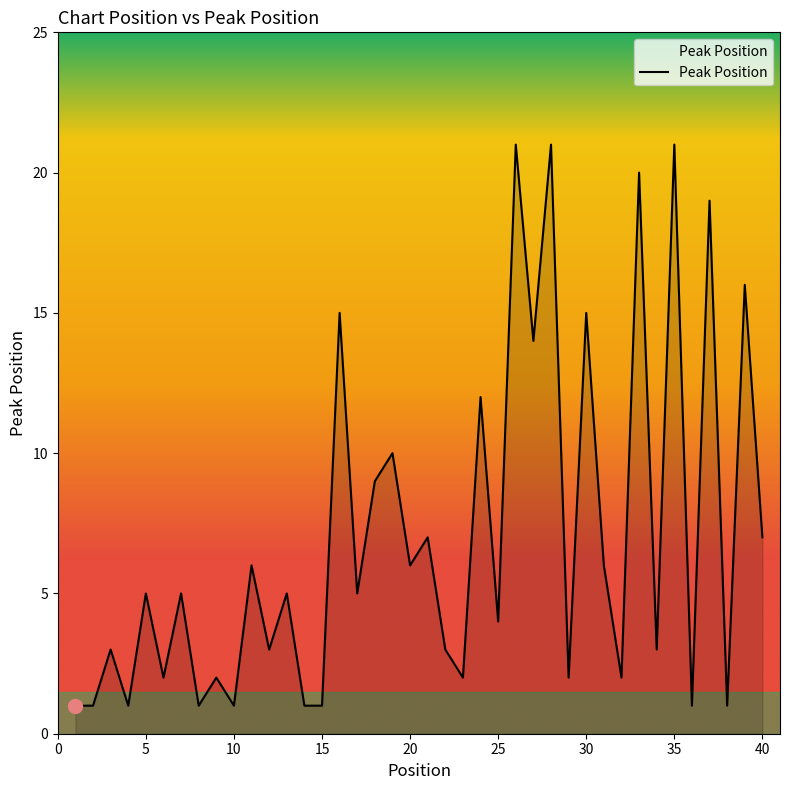

Does the chart have visible grid lines?

No